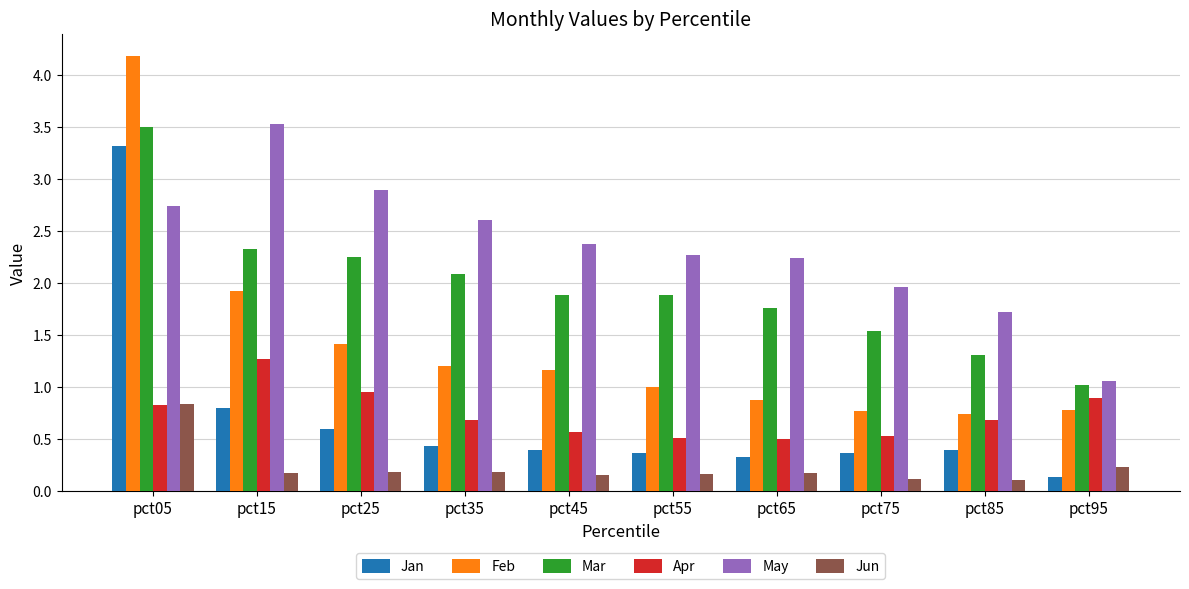

What is the approximate value of Mar at pct05?

3.5